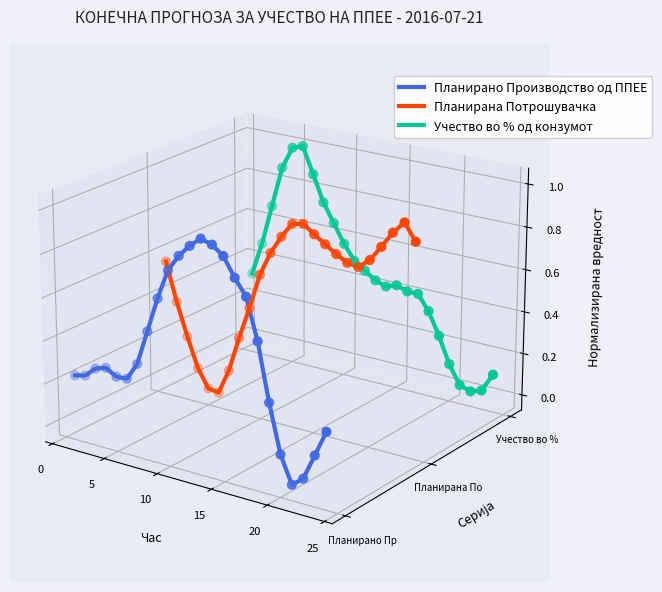

Is the value of Планирана Потрошувачка at 14 greater than the value of Планирано Производство од ППЕЕ at 10?

Yes